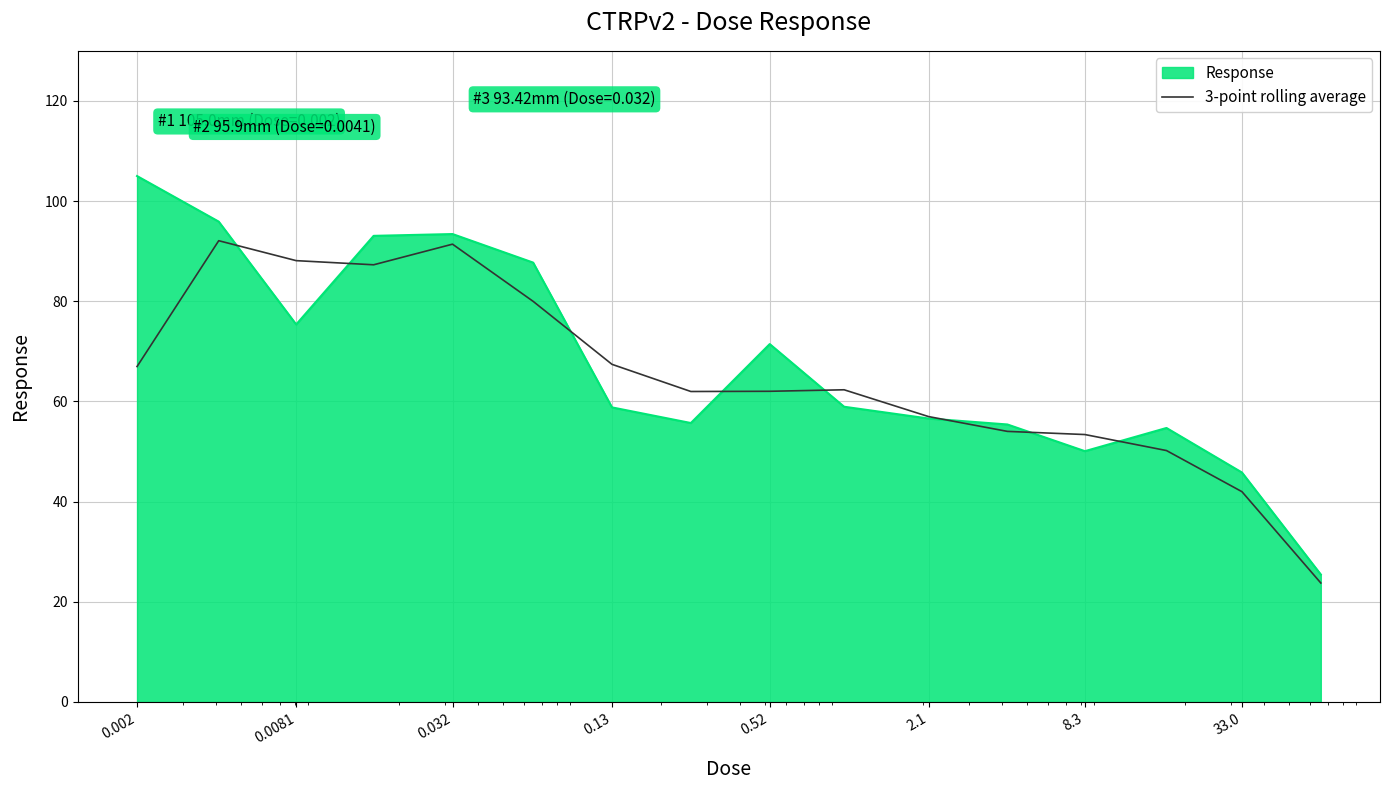

Which series has the widest spread of values?

Response